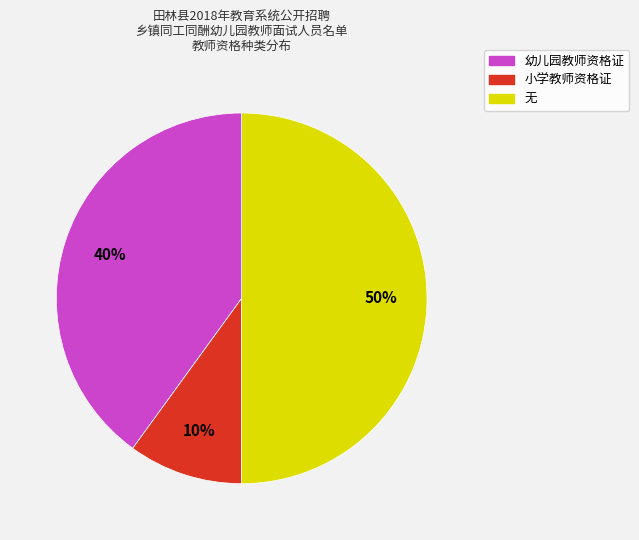

What is the ratio of the value at 幼儿园教师资格证 to the value at 无?

0.8